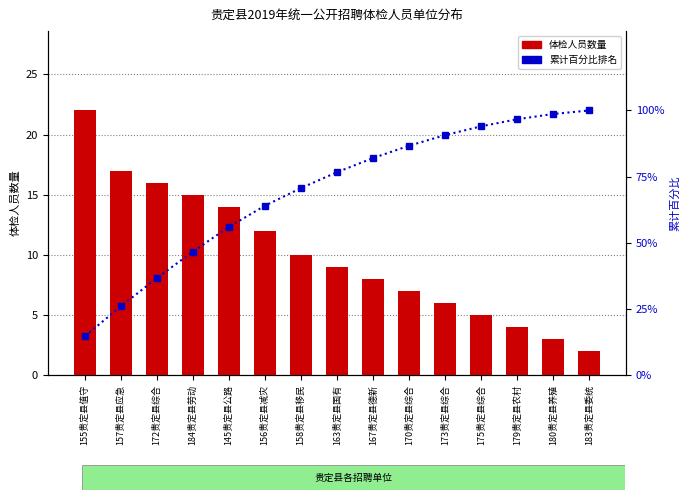

Between 163贵定县国有 and 179贵定县农村, which series saw the biggest shift?

累计百分比排名